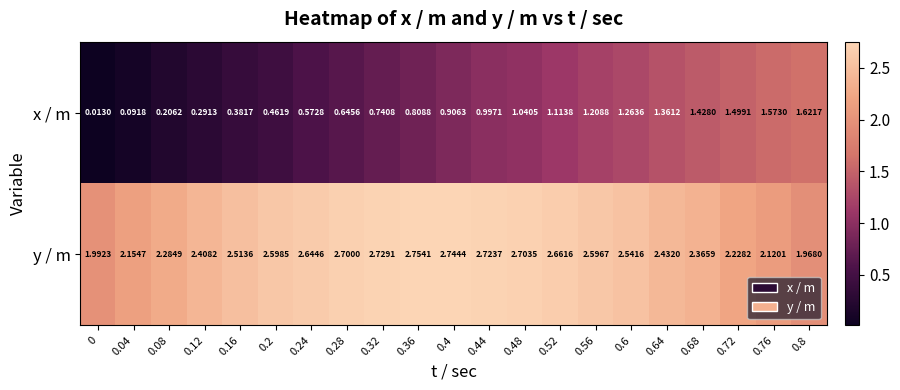

Is the value of y / m at 0.36 greater than the value of x / m at 0.16?

Yes